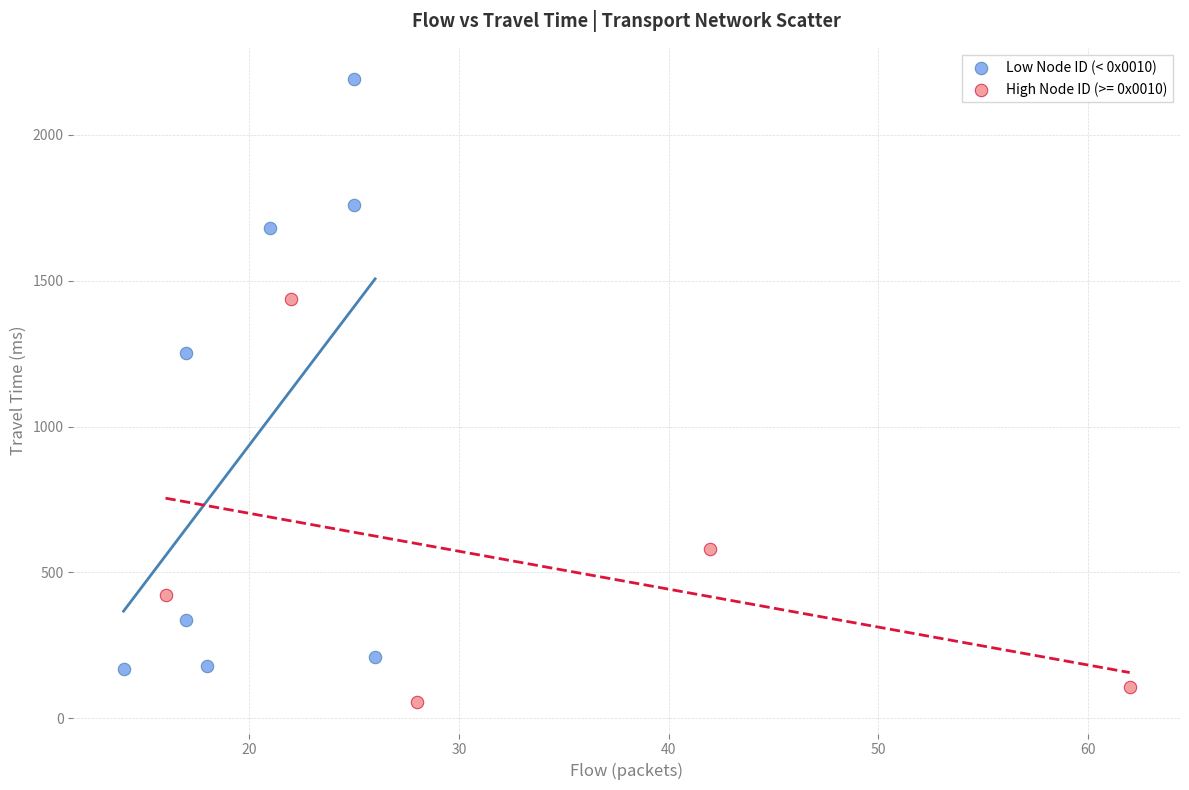

Which series contains the highest Y value?

Low Node ID (< 0x0010)